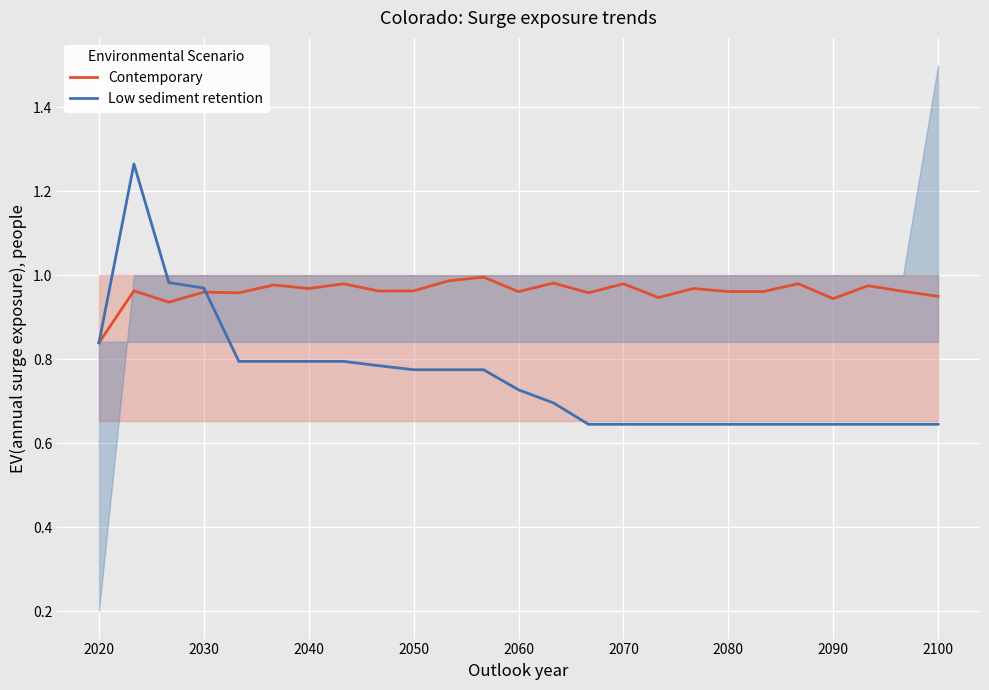

At which label is Contemporary closest to 0?

2020